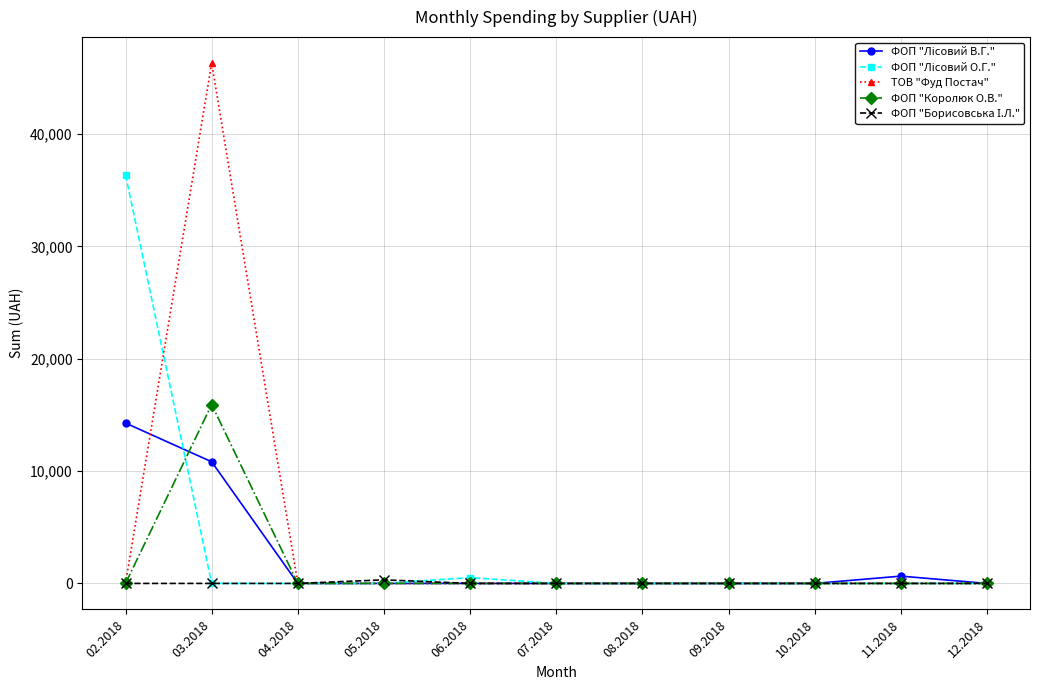

Which series has the widest spread of values?

ТОВ "Фуд Постач"